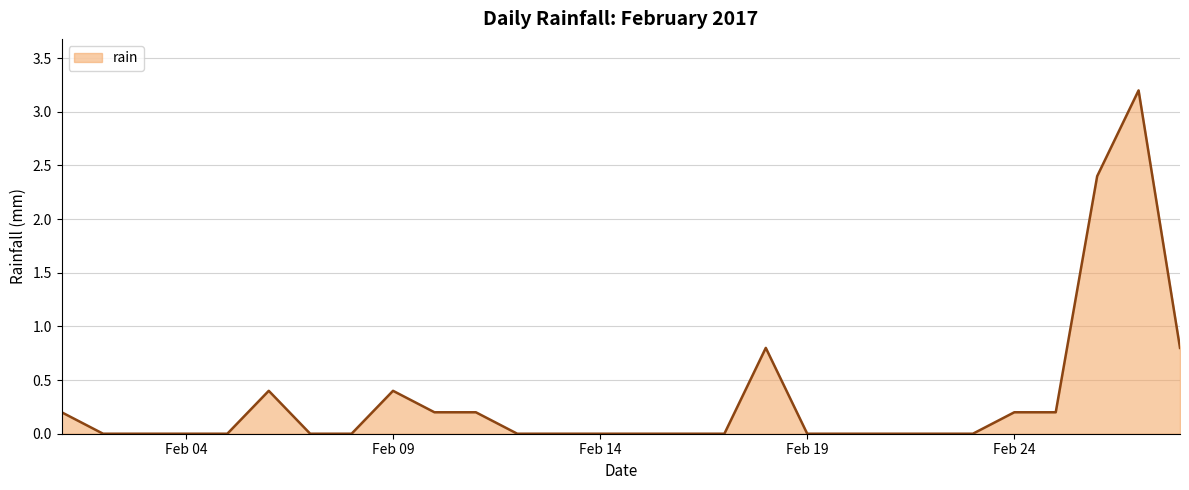

What is the maximum value shown in the chart?

3.2